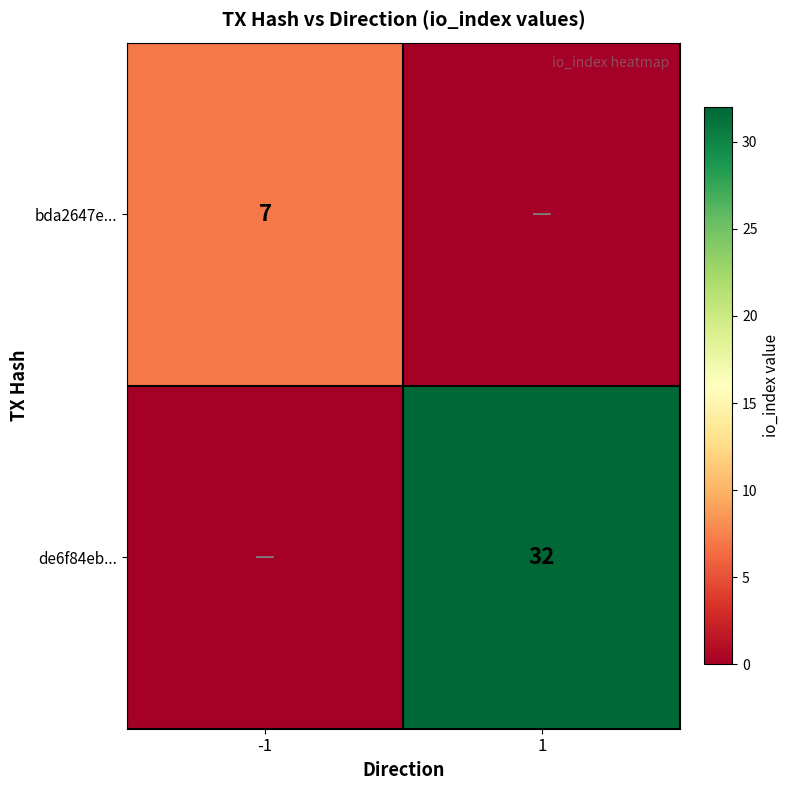

True or false: de6f84eb... has a value of 32 at 1.

True